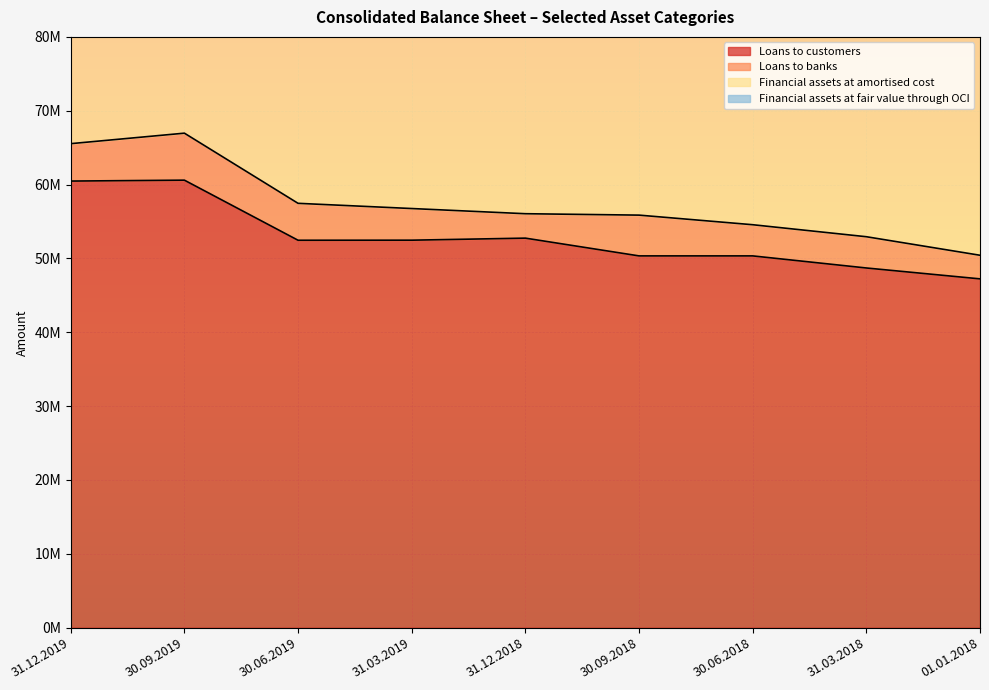

True or false: Loans to customers and Financial assets at amortised cost intersect in this chart.

False